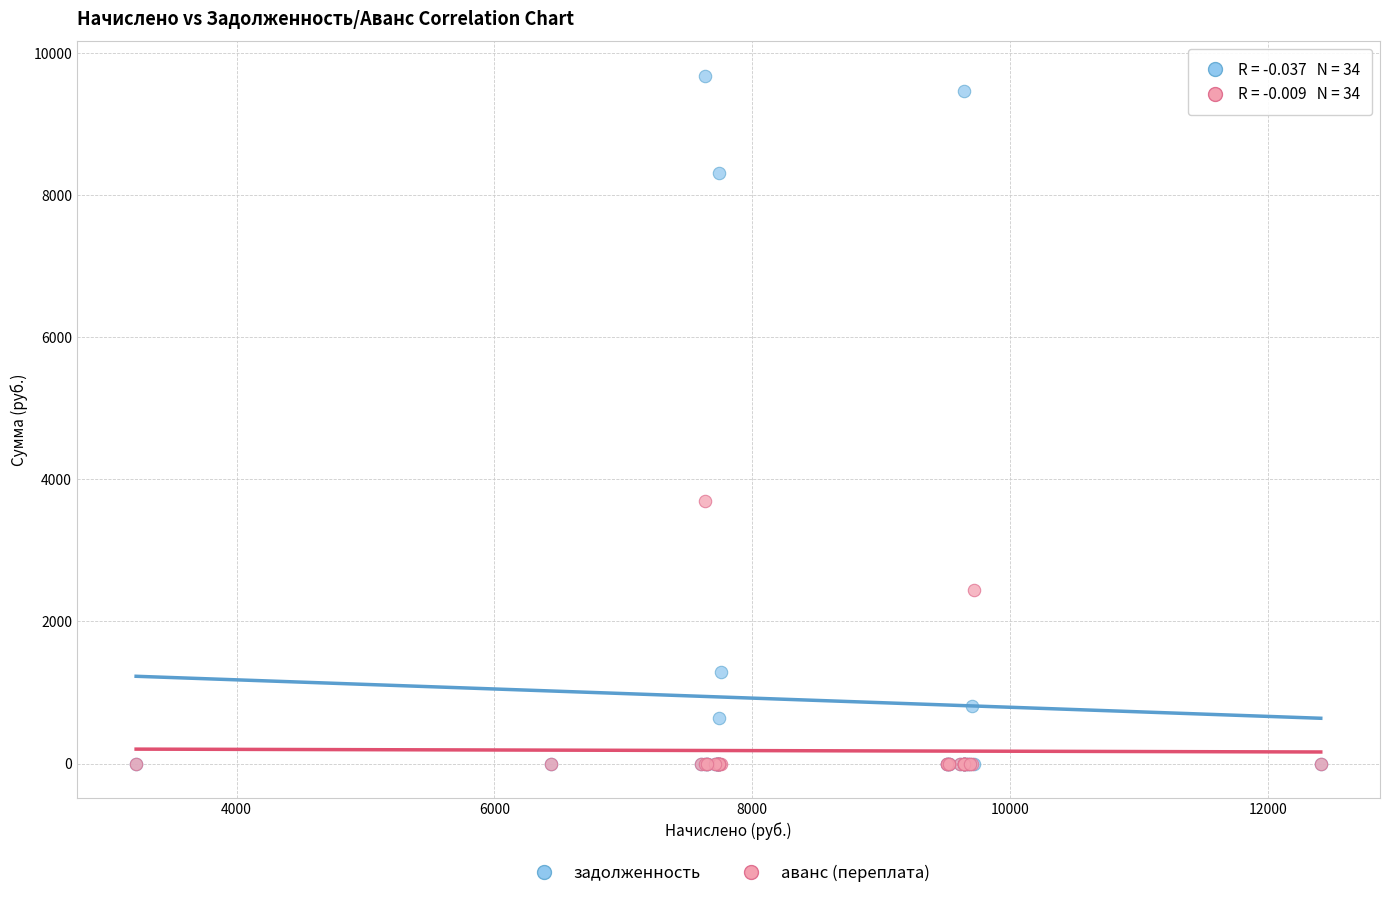

Which series contains the highest Y value?

задолженность